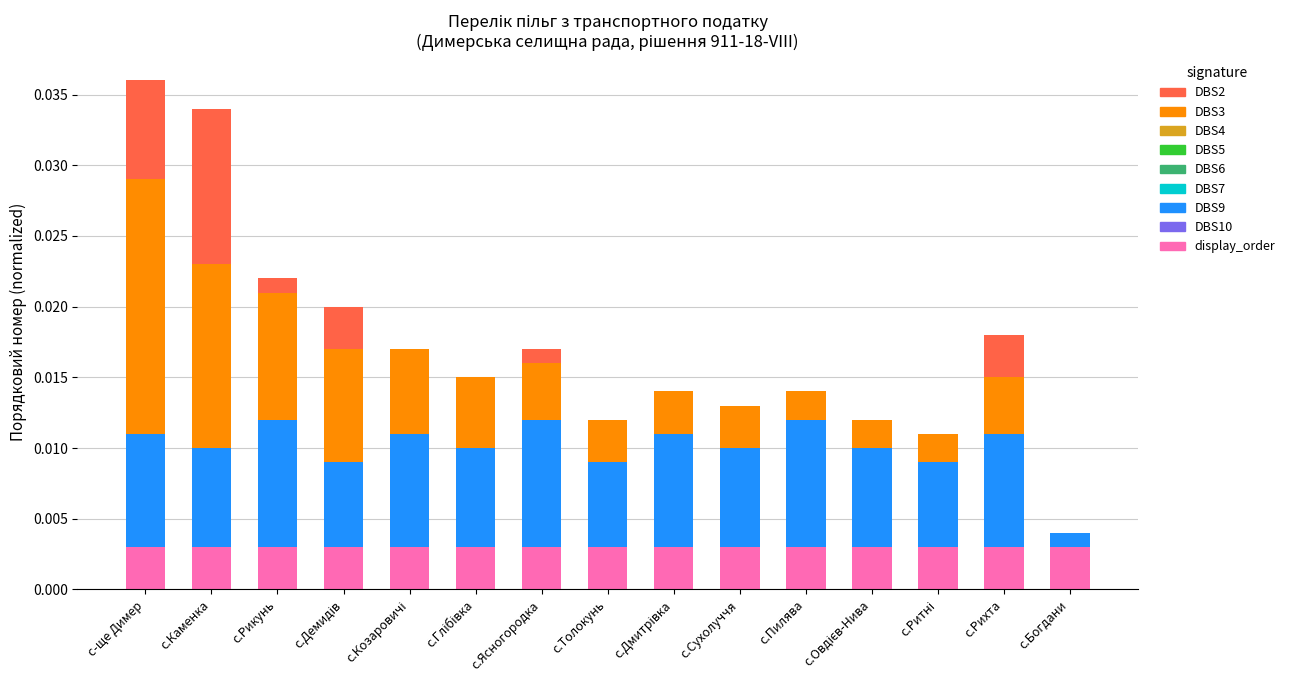

What is the label of the 4th bar from the left?

с.Демидів